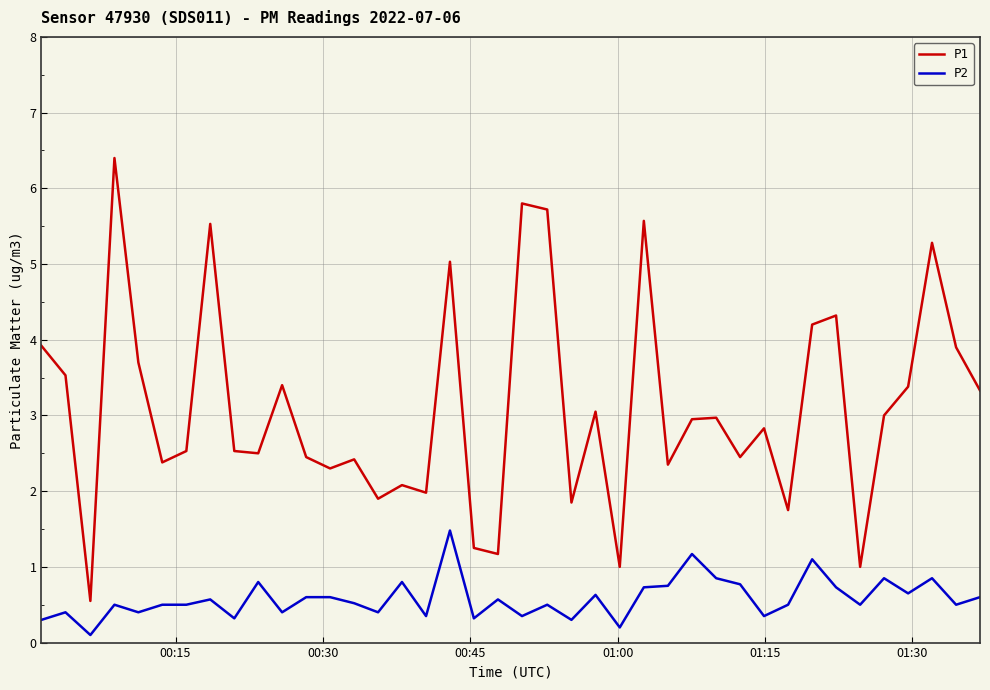

True or false: P2 and P1 cross at least once.

False